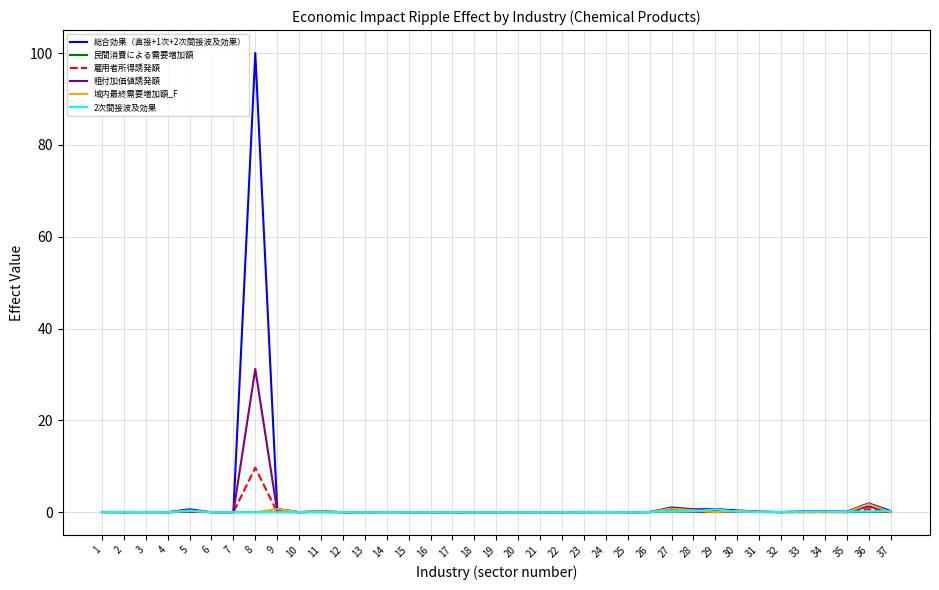

Which series has the widest spread of values?

総合効果（直接+1次+2次間接波及効果）